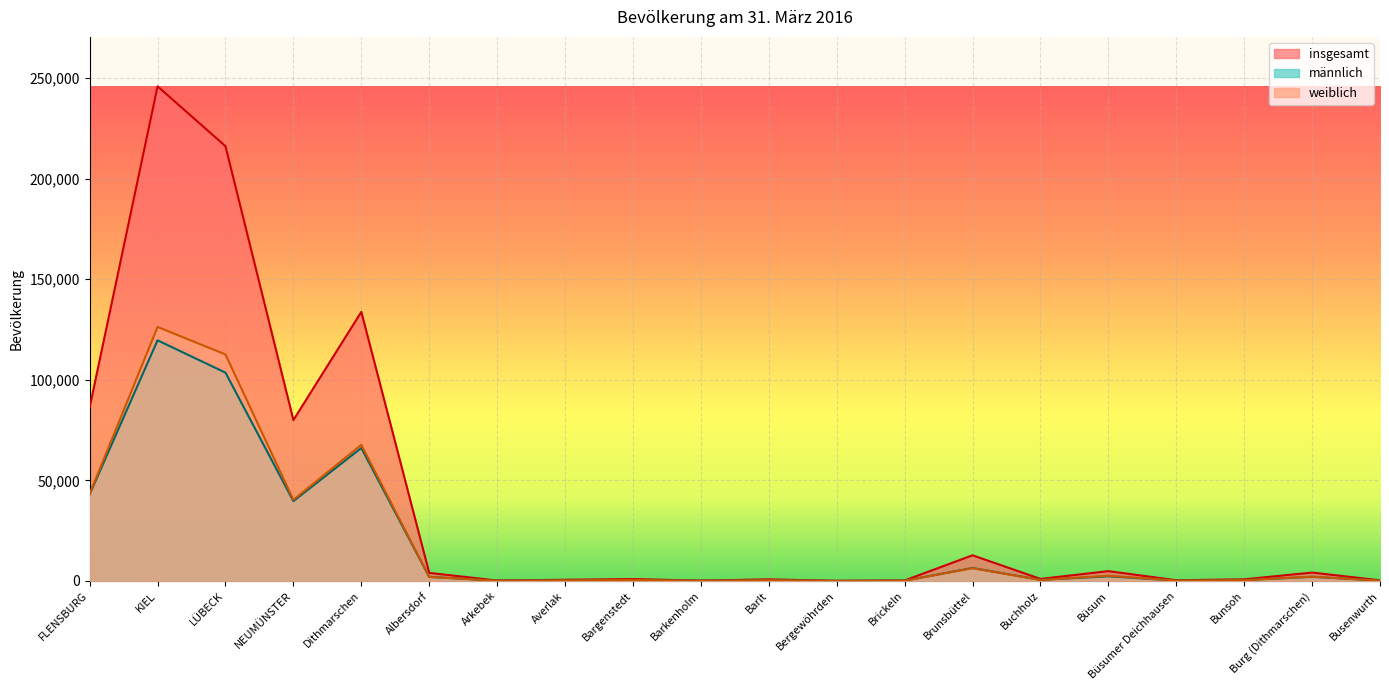

Is it true that männlich equals 662 at Buchholz?

False